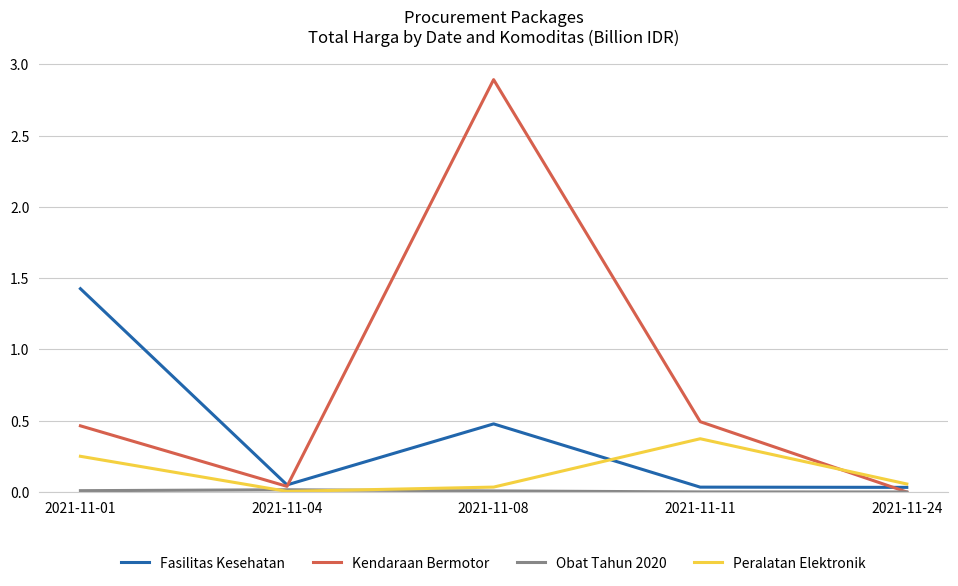

At which label does Kendaraan Bermotor reach its peak?

2021-11-08